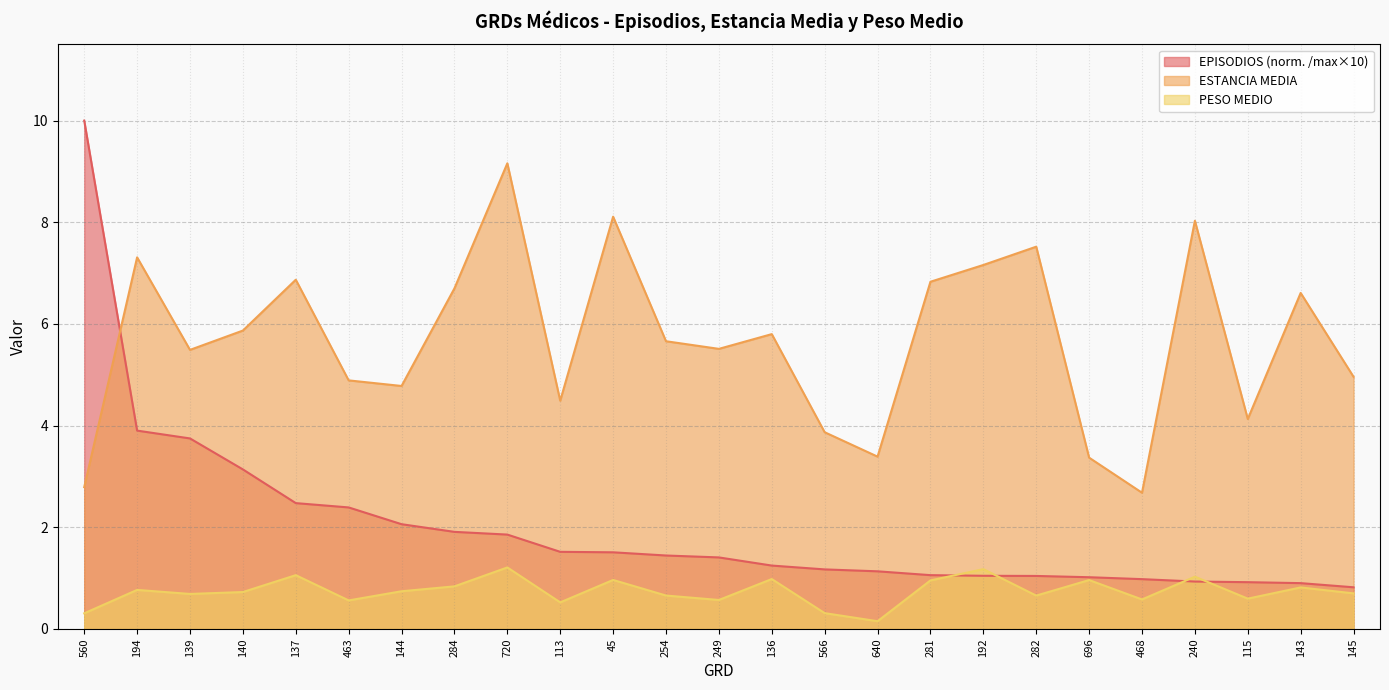

Is it true that PESO MEDIO equals 0.8 at 143?

True